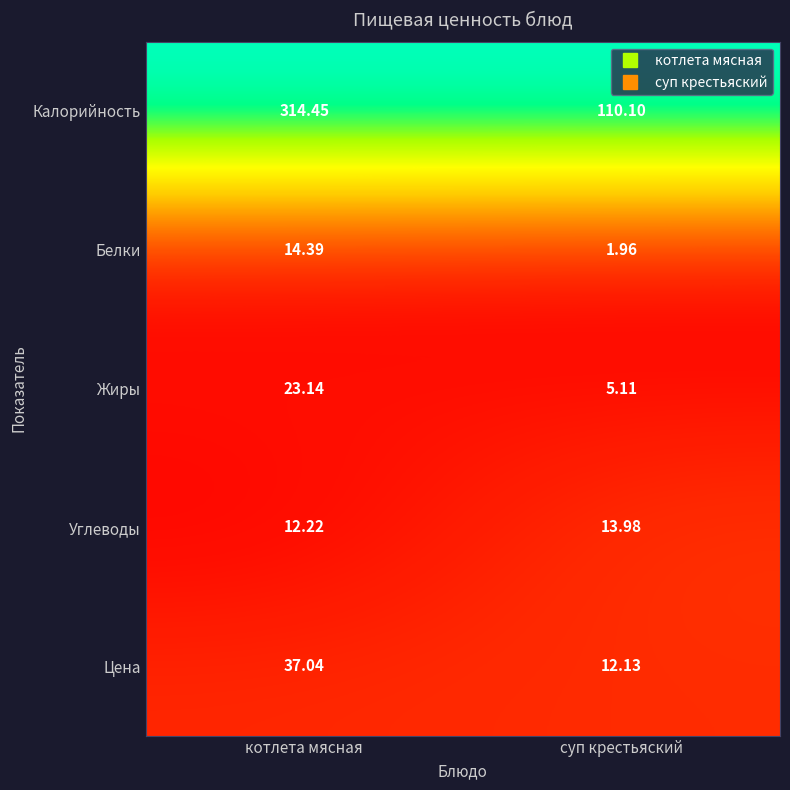

Which label corresponds to the largest value in the chart?

котлета мясная